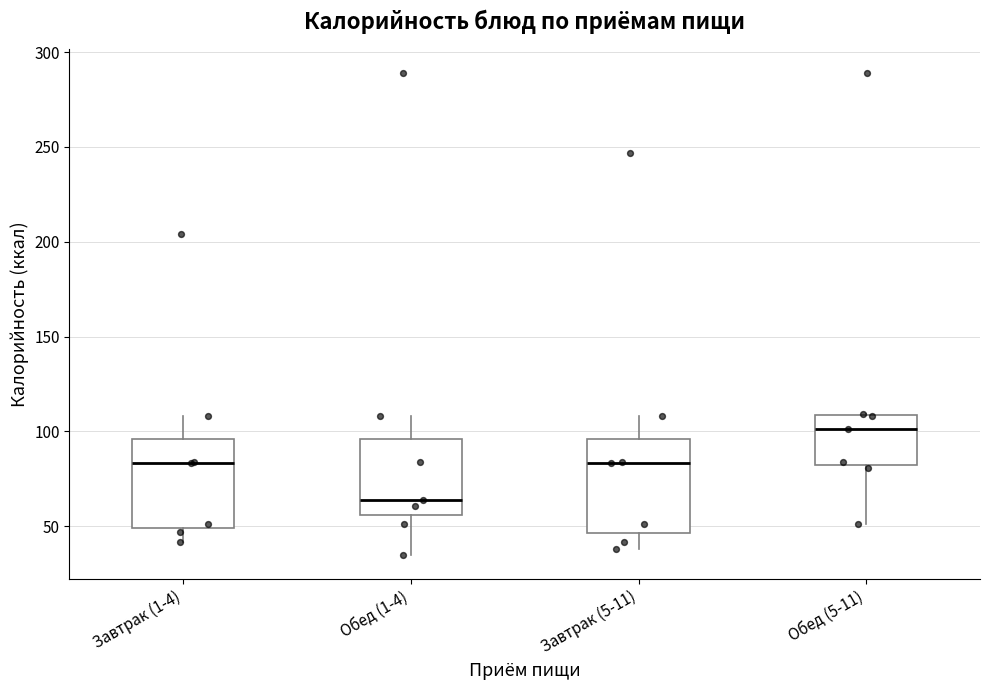

Reading left to right, read every box against the y-axis: the position of its median line, the range the box covers, and the ends of its whiskers. The values are not printed on the chart, so give them approximately, as read against the axis.

Завтрак (1-4): median 85, box 50 to 95, whiskers 40 to 110
Обед (1-4): median 65, box 55 to 95, whiskers 35 to 110
Завтрак (5-11): median 85, box 45 to 95, whiskers 40 to 110
Обед (5-11): median 100, box 85 to 110, whiskers 50 to 110